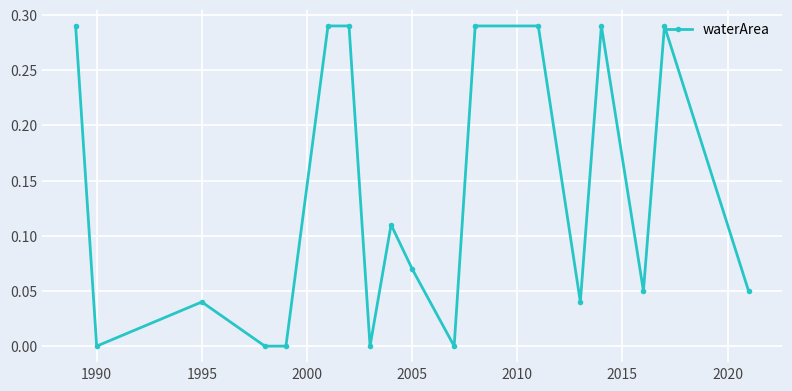

True or false: there are more than 0 points higher than both neighbors.

True